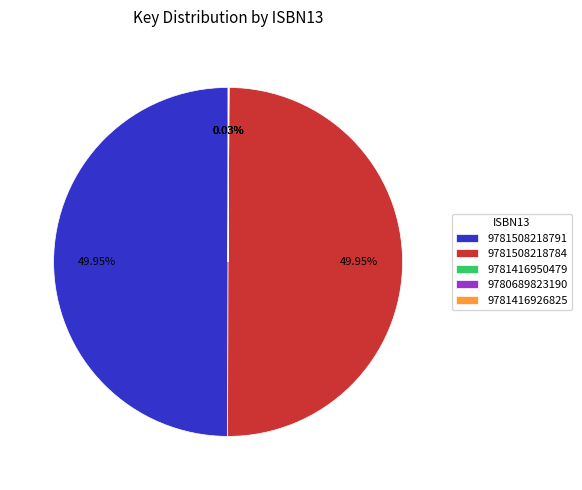

Is the sum of 9781508218784 and 9781508218791 greater than half?

Yes